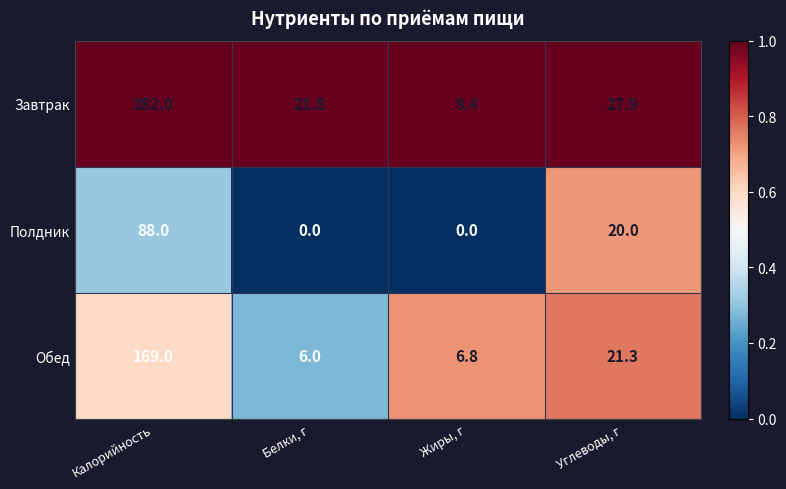

List the series in order of their overall mean, highest first.

Завтрак, Обед, Полдник